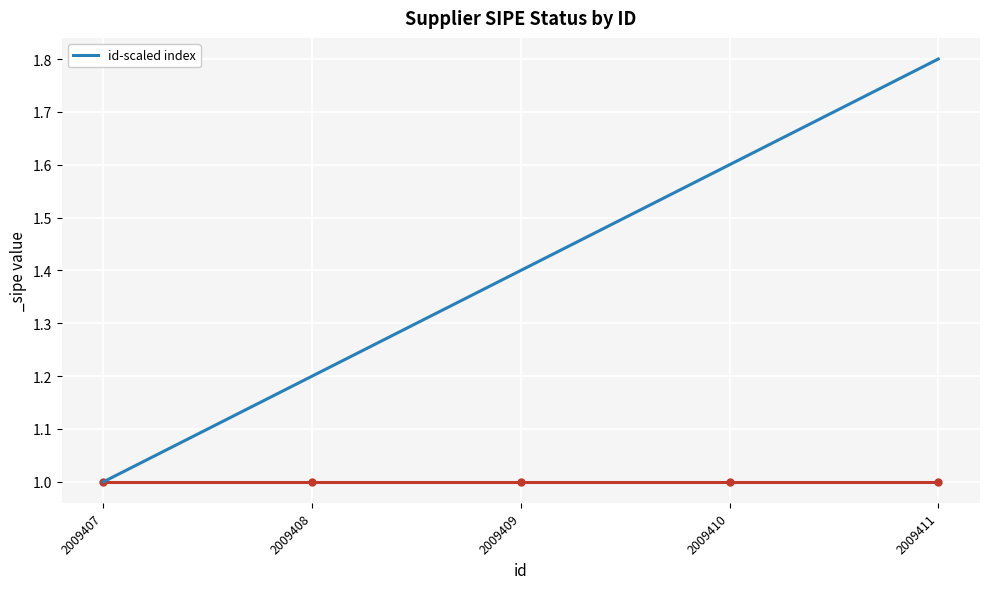

What is the approximate value at 2009407?

1.0